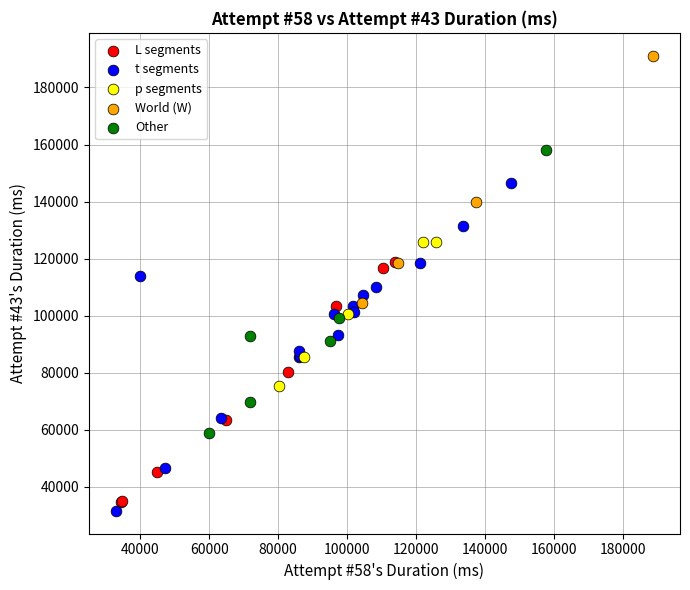

Which series contains the highest Y value?

World (W)